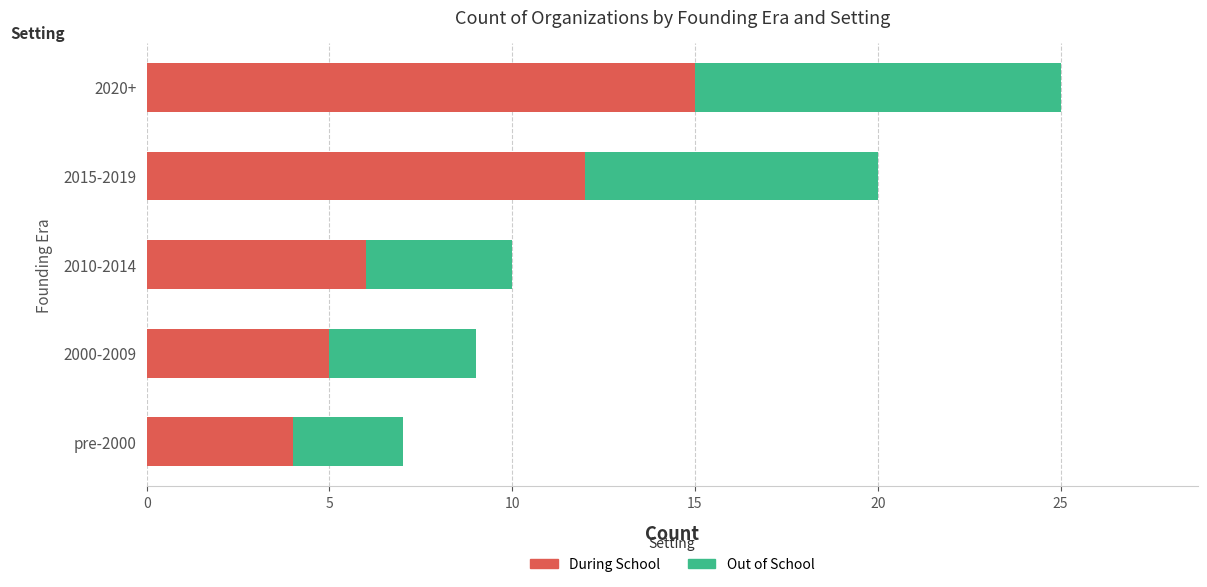

At which label does During School reach its peak?

2020+